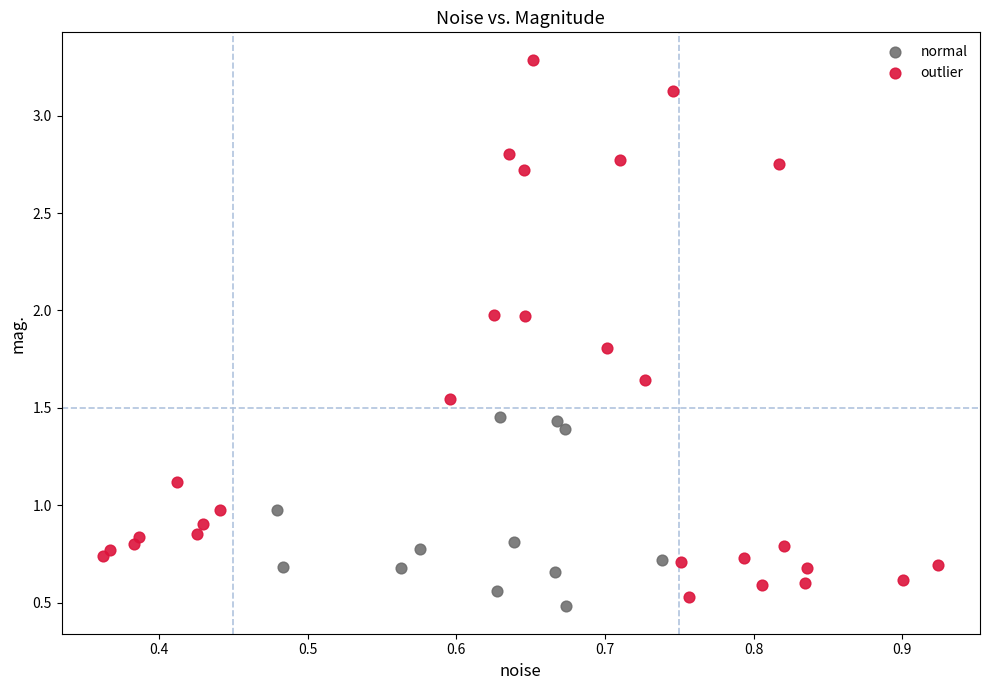

What are all the series names shown in the legend?

normal, outlier